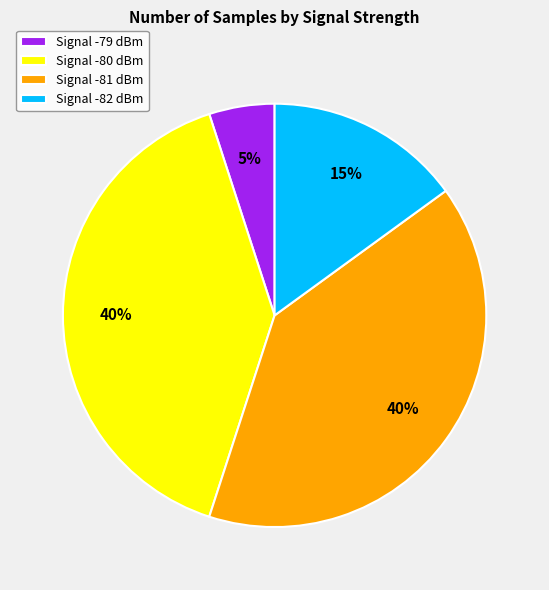

How many slices are in this pie chart?

4